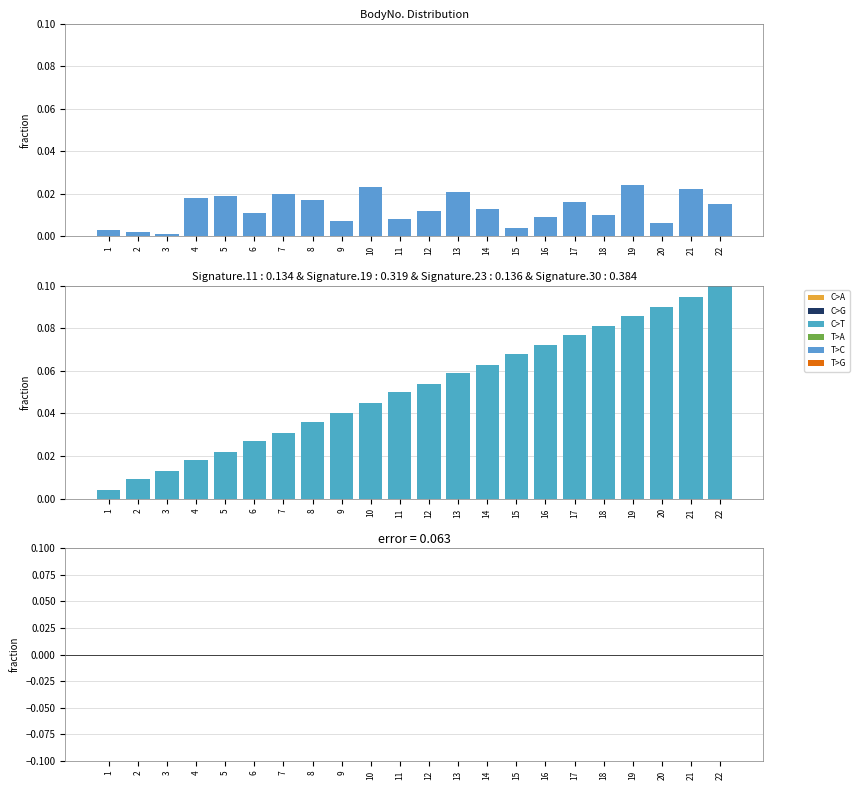

What is the total value across all series at 18?

0.1